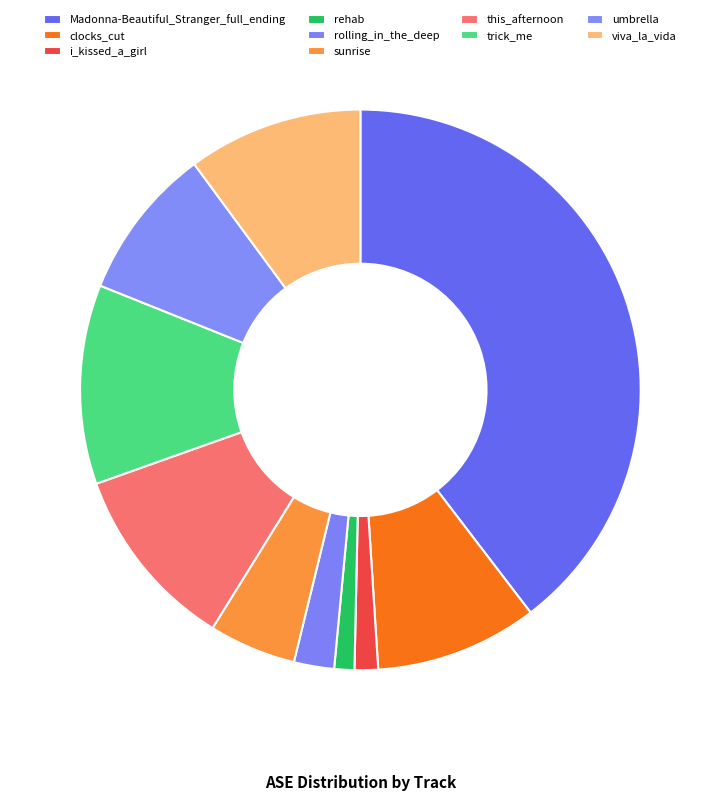

Is there any slice that represents more than half of the pie?

No